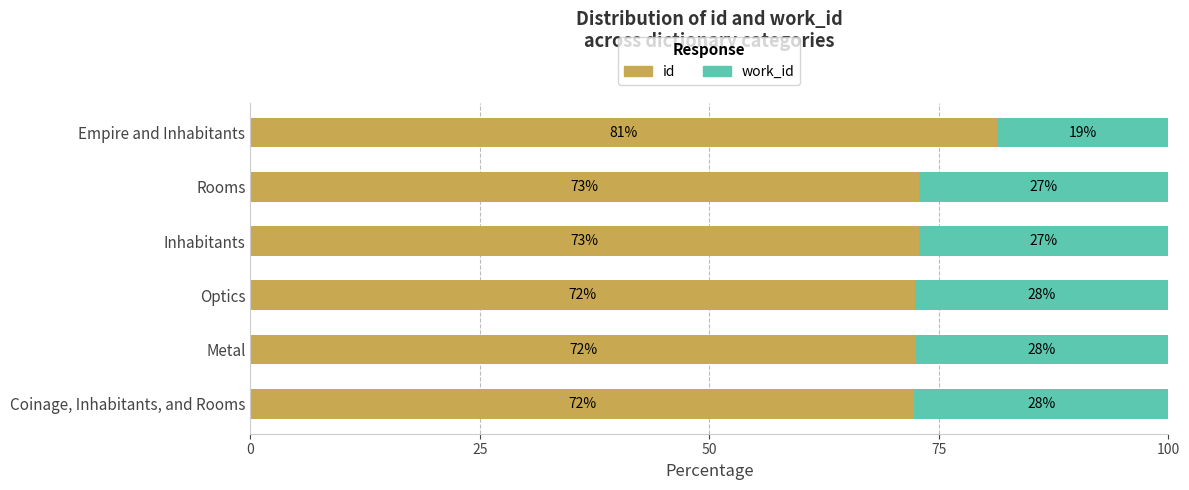

What is the difference between the maximum and minimum values in the id series?

9.0